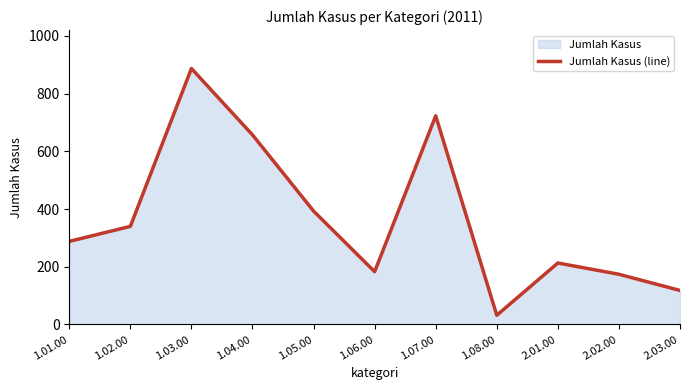

At which category does the data reach its first local peak?

1.03.00